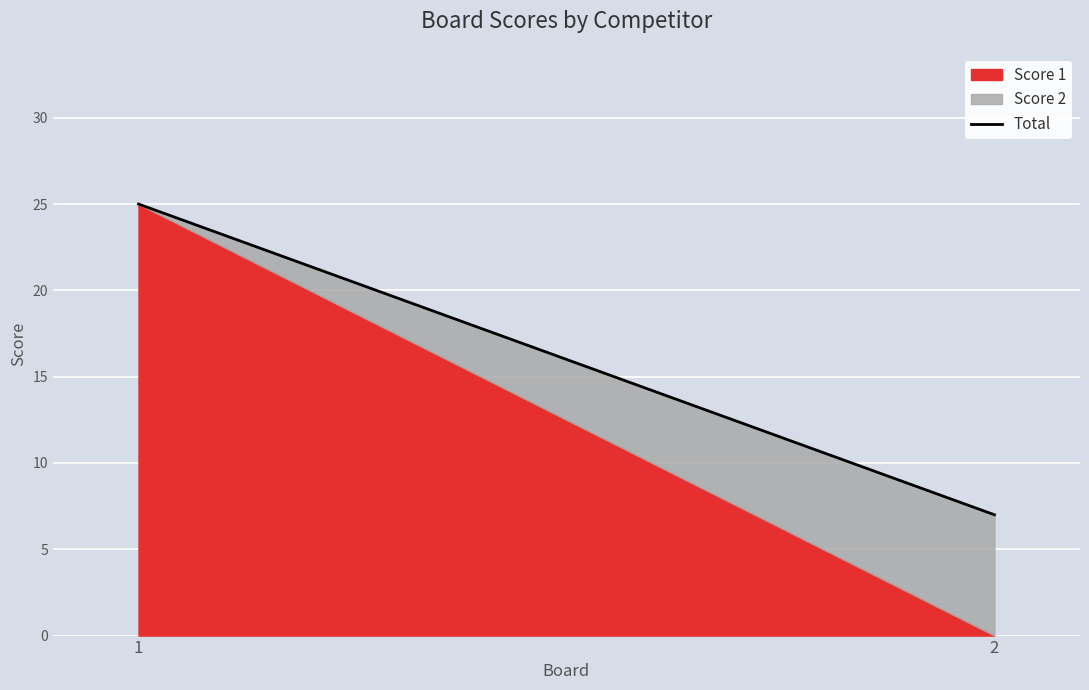

Which category has the highest value across all series?

1